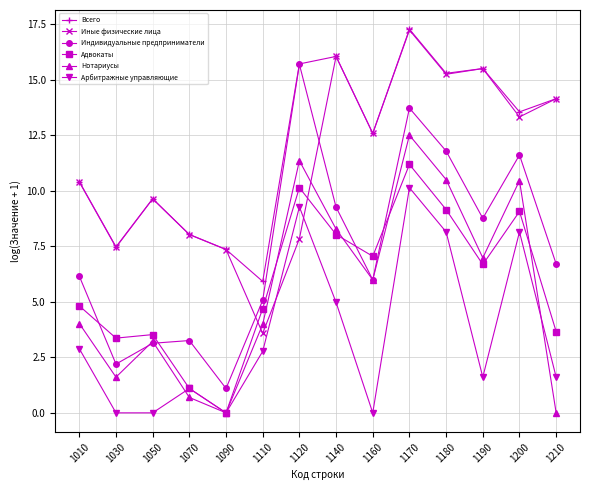

True or false: Адвокаты has more than 1 interior local peaks.

True